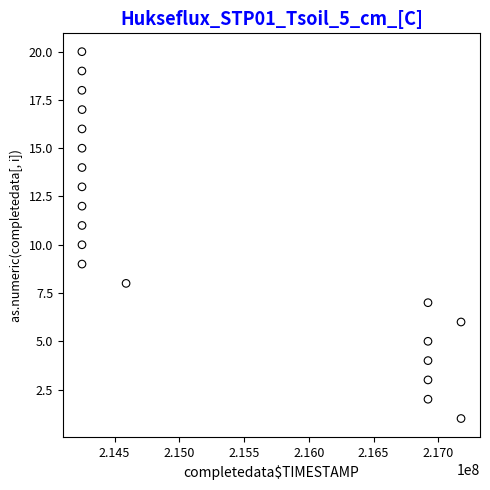

What is the range of X values (max minus min)?

2928152